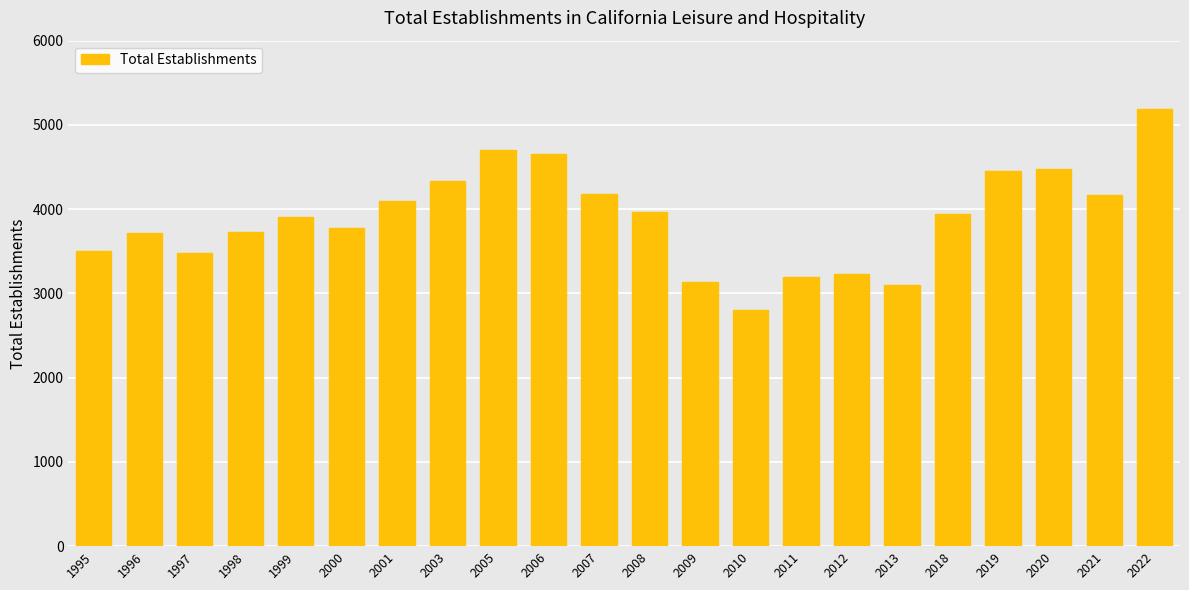

What is the difference between the second highest and second lowest values?

1594